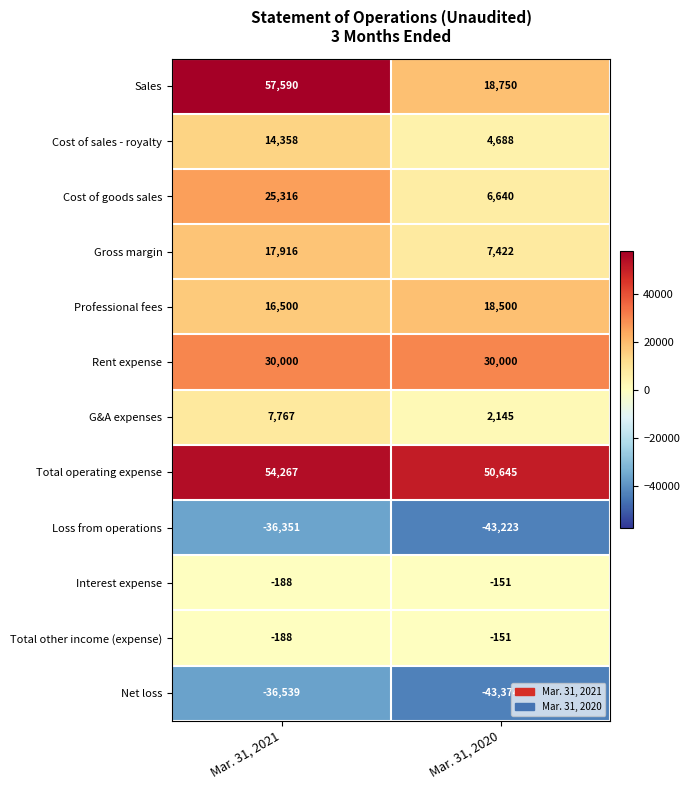

Reading right to left, what are all the values shown in this chart?

Sales: Mar. 31, 2020=18750	Mar. 31, 2021=57590
Cost of sales - royalty: Mar. 31, 2020=4688	Mar. 31, 2021=14358
Cost of goods sales: Mar. 31, 2020=6640	Mar. 31, 2021=25316
Gross margin: Mar. 31, 2020=7422	Mar. 31, 2021=17916
Professional fees: Mar. 31, 2020=18500	Mar. 31, 2021=16500
Rent expense: Mar. 31, 2020=30000	Mar. 31, 2021=30000
G&A expenses: Mar. 31, 2020=2145	Mar. 31, 2021=7767
Total operating expense: Mar. 31, 2020=50645	Mar. 31, 2021=54267
Loss from operations: Mar. 31, 2020=-43223	Mar. 31, 2021=-36351
Interest expense: Mar. 31, 2020=-151	Mar. 31, 2021=-188
Total other income (expense): Mar. 31, 2020=-151	Mar. 31, 2021=-188
Net loss: Mar. 31, 2020=-43374	Mar. 31, 2021=-36539